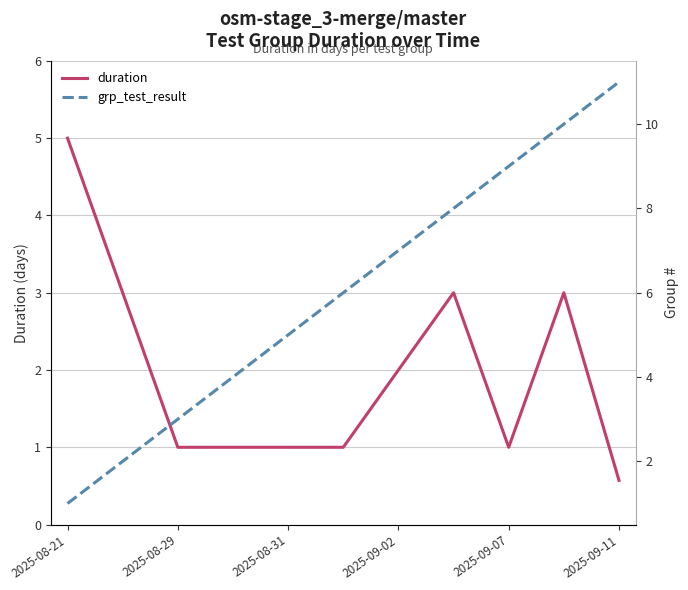

How many times do grp_test_result and duration cross each other?

1